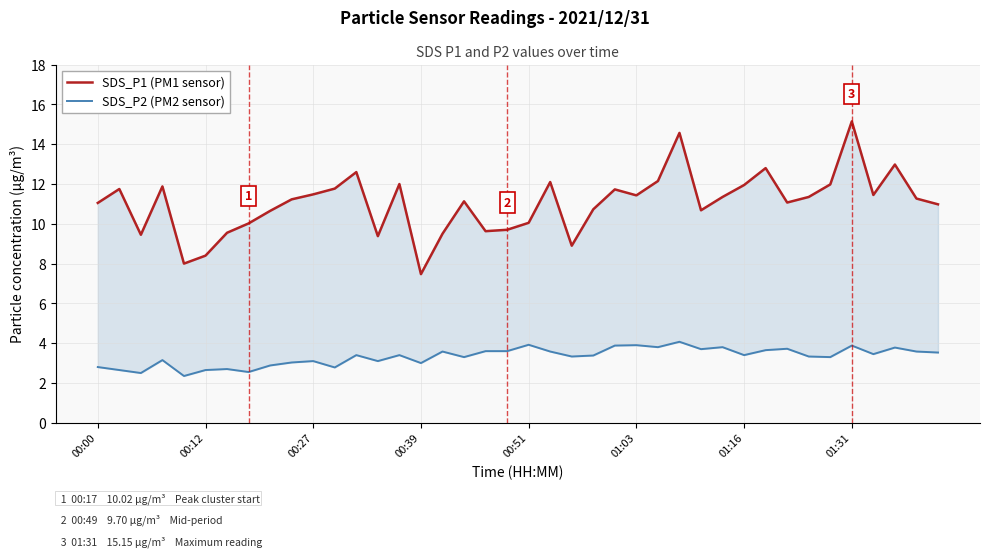

Does the chart display data point markers on the line(s)?

No